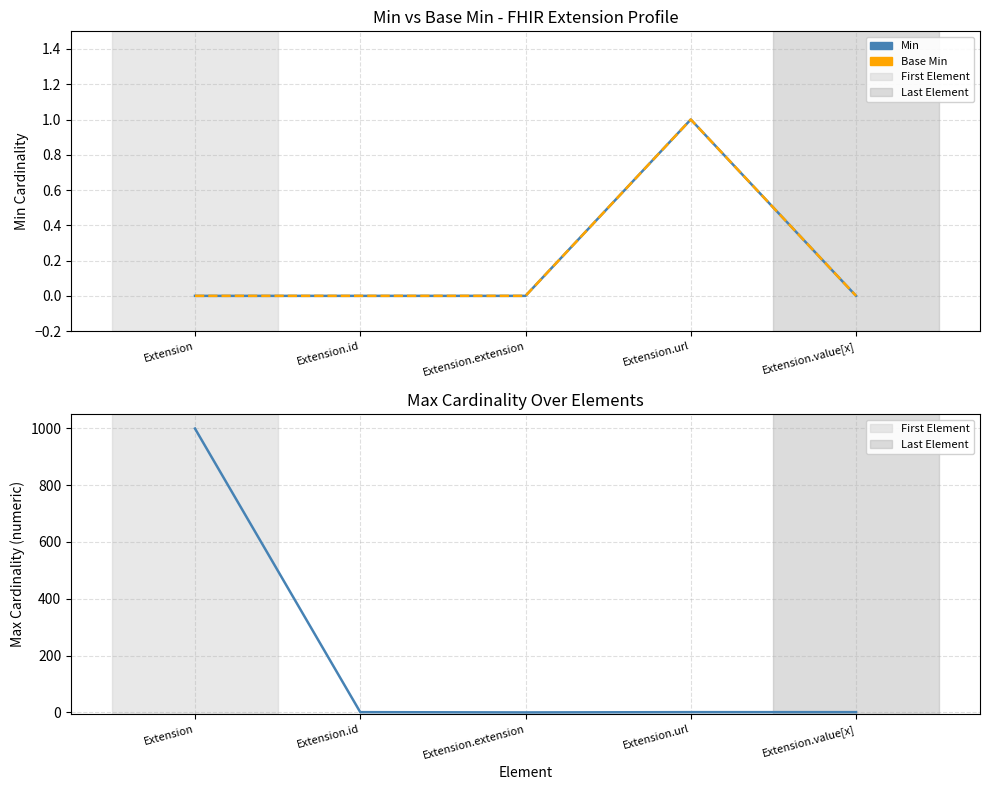

Rank the series by their maximum value, from lowest to highest.

Min, Base Min, Max (numeric)